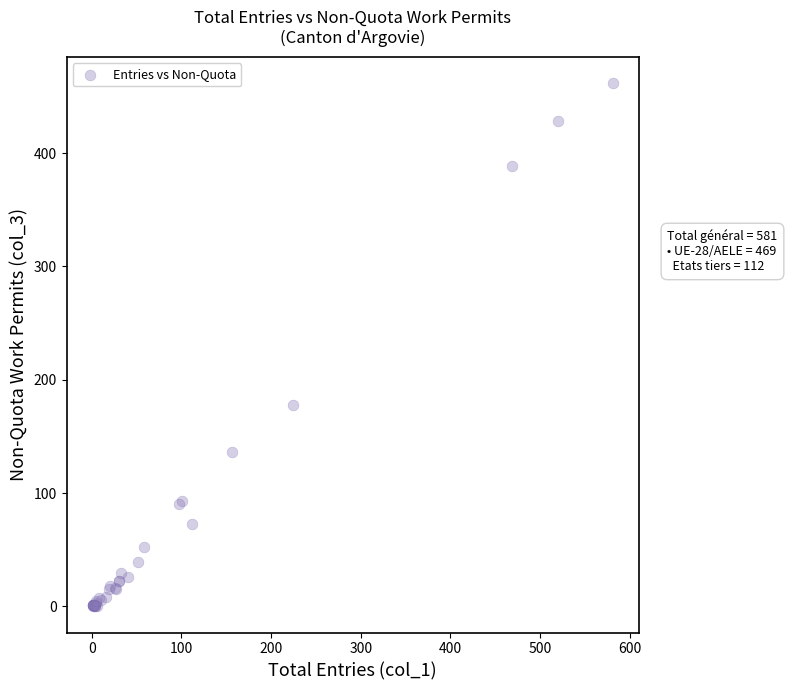

What Y value in the scatter plot is closest to 231?

178